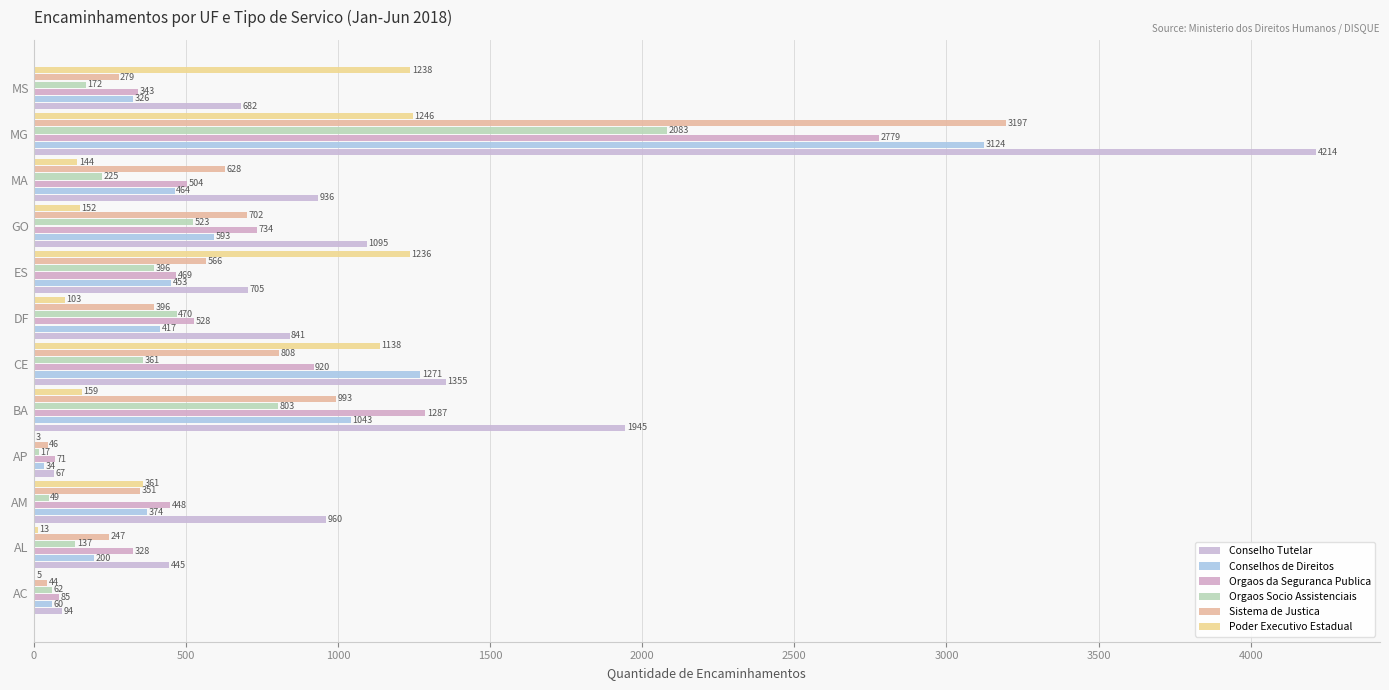

Which series has the widest spread of values?

Conselho Tutelar